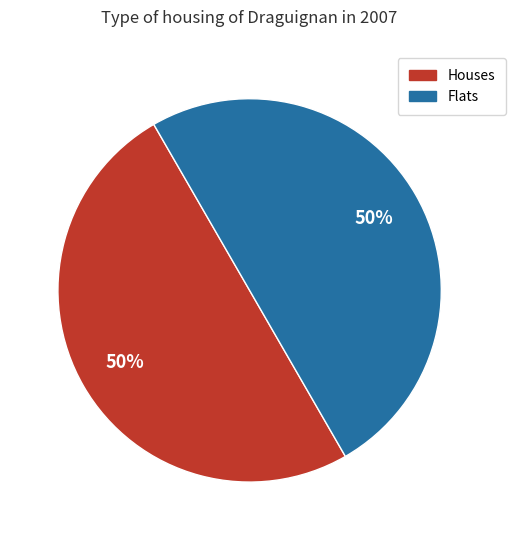

To the nearest percent, what is the average slice percentage?

50%